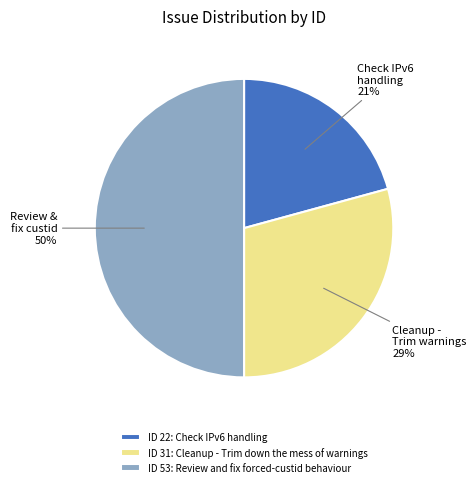

To the nearest percent, what portion does Check IPv6 handling represent?

21%